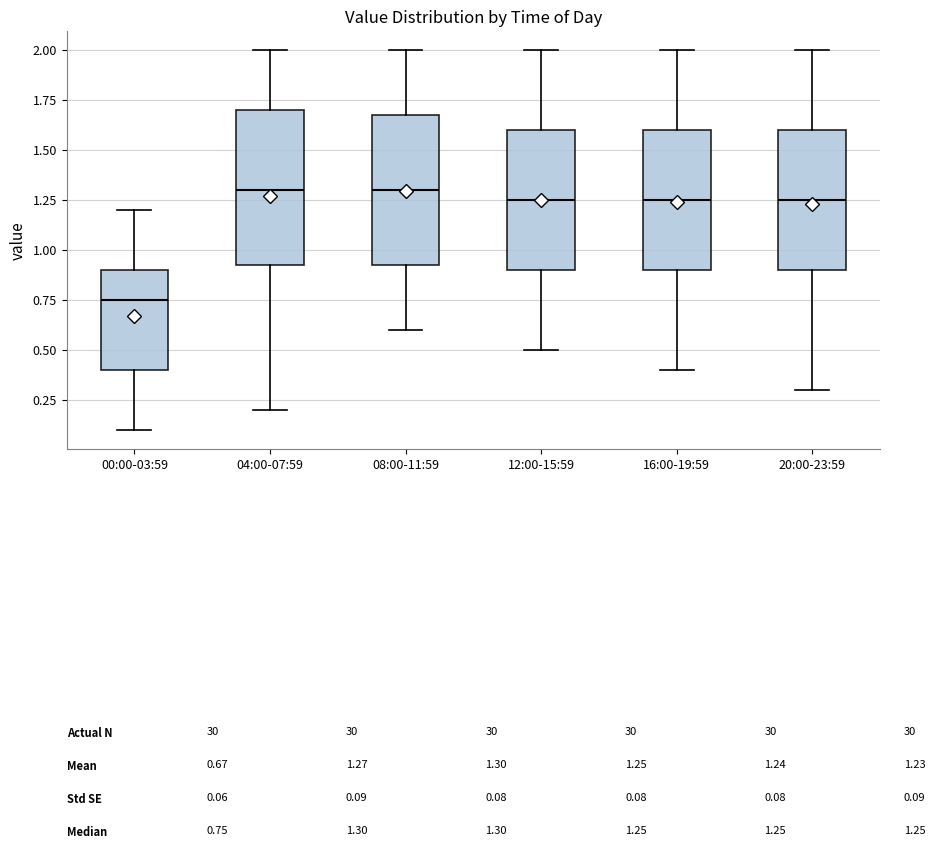

Reading left to right, read every box against the y-axis: the position of its median line, the range the box covers, and the ends of its whiskers. The values are not printed on the chart, so give them approximately, as read against the axis.

00:00-03:59: median 0.75, box 0.40 to 0.90, whiskers 0.10 to 1.20
04:00-07:59: median 1.30, box 0.95 to 1.70, whiskers 0.20 to 2.00
08:00-11:59: median 1.30, box 0.95 to 1.70, whiskers 0.60 to 2.00
12:00-15:59: median 1.25, box 0.90 to 1.60, whiskers 0.50 to 2.00
16:00-19:59: median 1.25, box 0.90 to 1.60, whiskers 0.40 to 2.00
20:00-23:59: median 1.25, box 0.90 to 1.60, whiskers 0.30 to 2.00